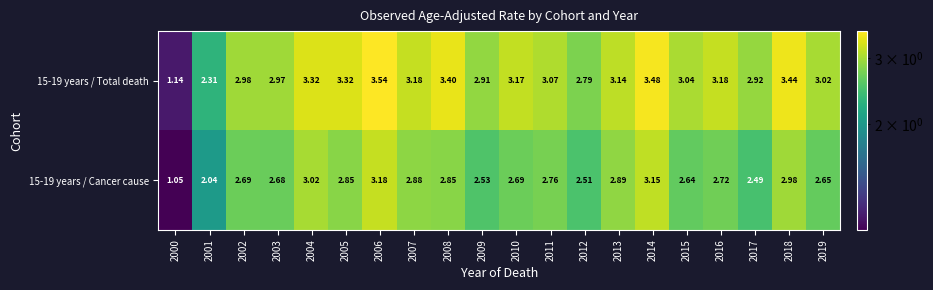

Is the value of 15-19 years / Total death at 2001 greater than the value of 15-19 years / Cancer cause at 2019?

No